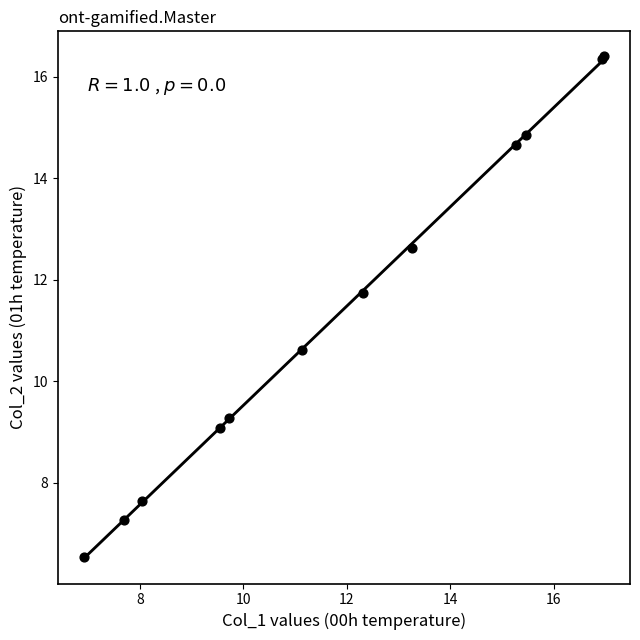

What Y value in the scatter plot is closest to 11?

10.6